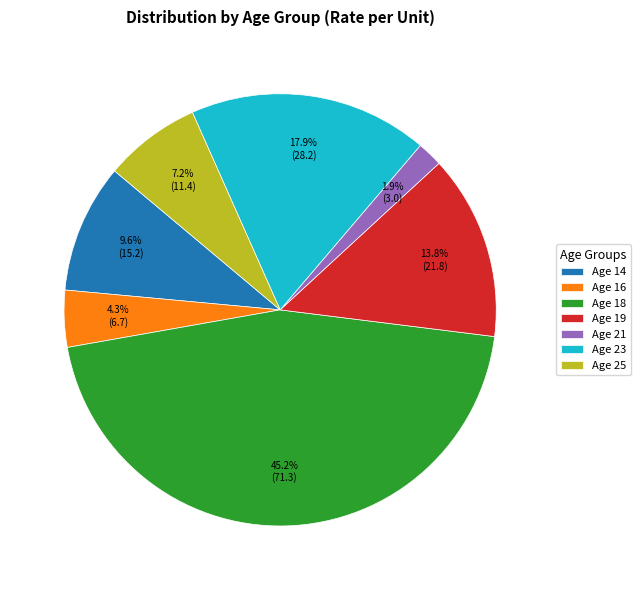

Is there any slice that represents more than half of the pie?

No